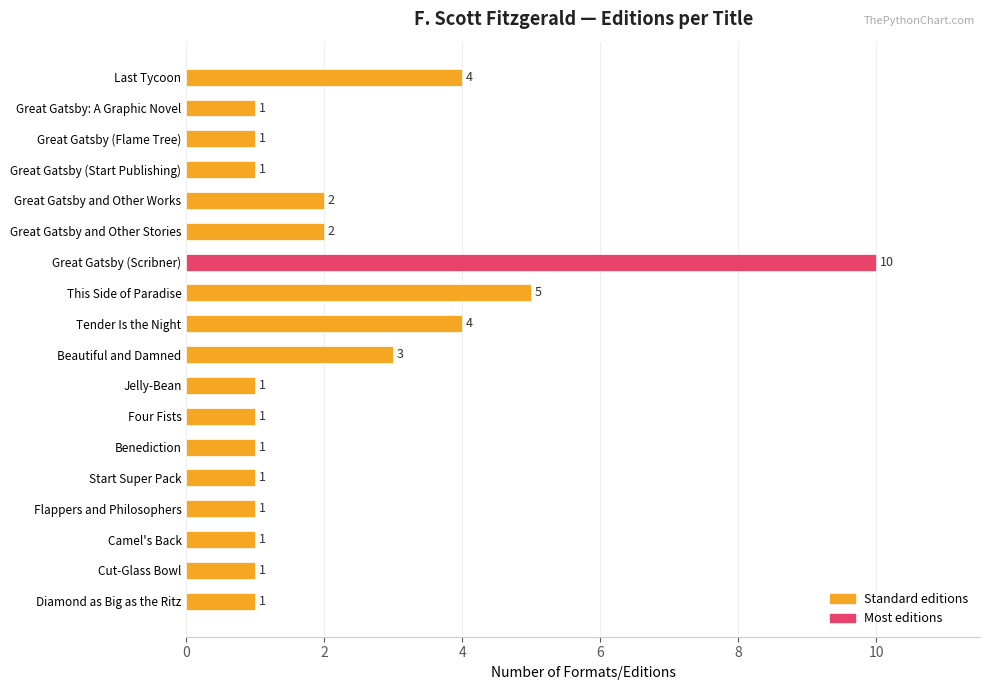

What is the label of the 18th bar from the bottom?

Last Tycoon